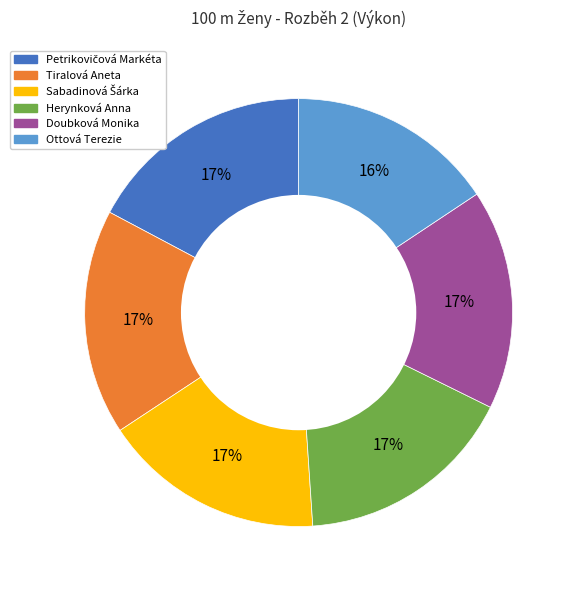

Which category has the smallest portion of the pie?

Ottová Terezie